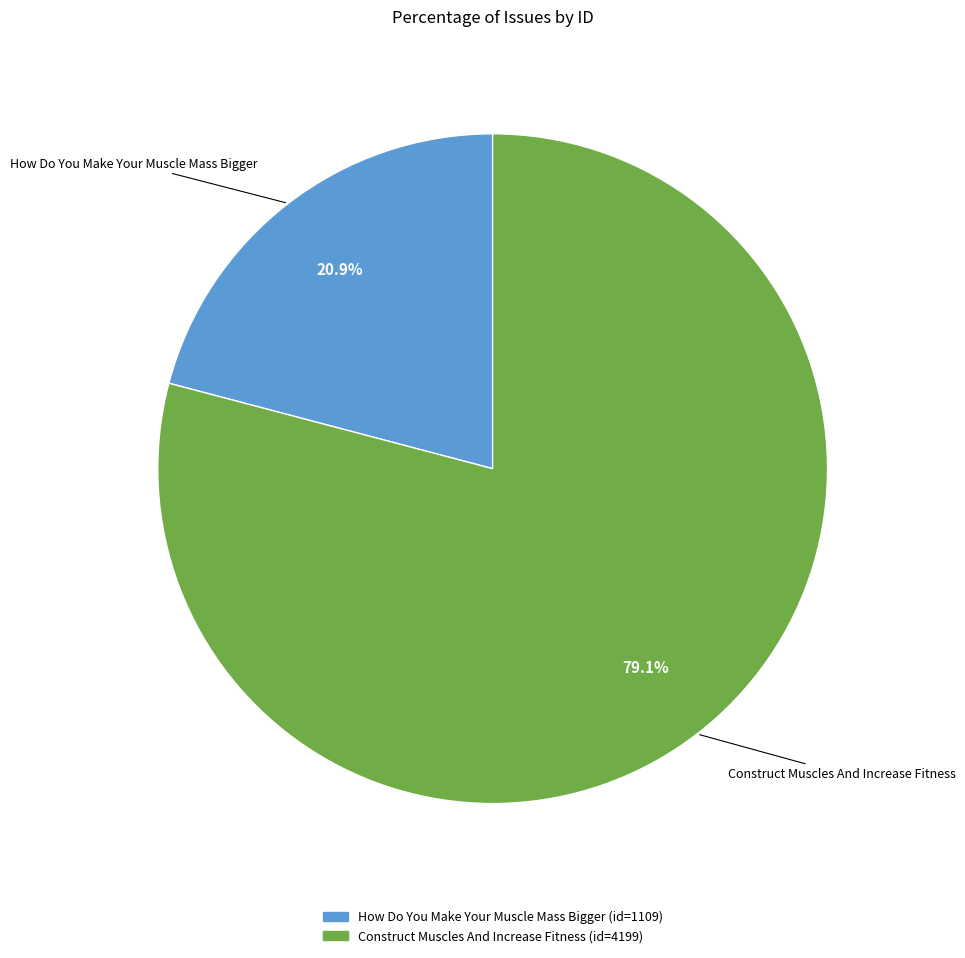

To the nearest percent, what is the difference between the largest and smallest slice percentages?

58%